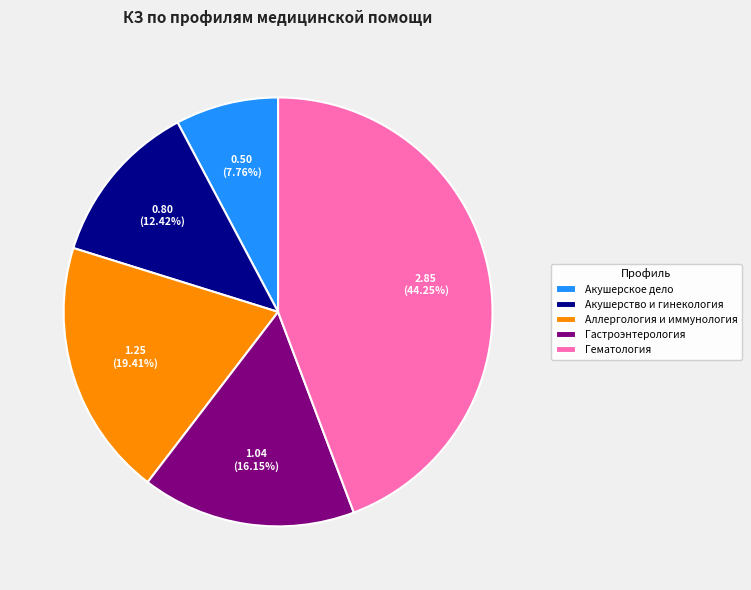

True or false: Акушерство и гинекология accounts for 12% of the total.

True